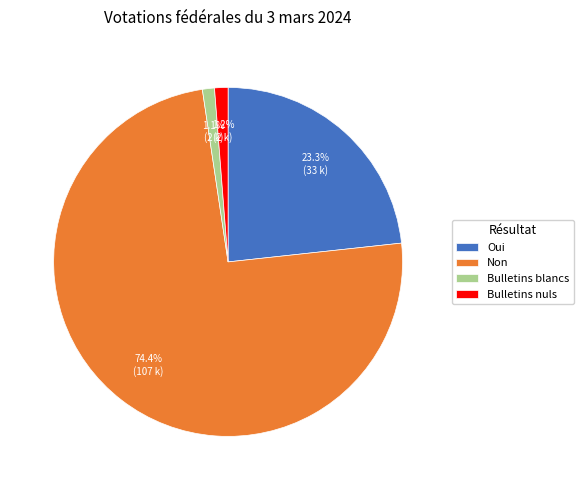

Is there any slice that represents more than half of the pie?

Yes